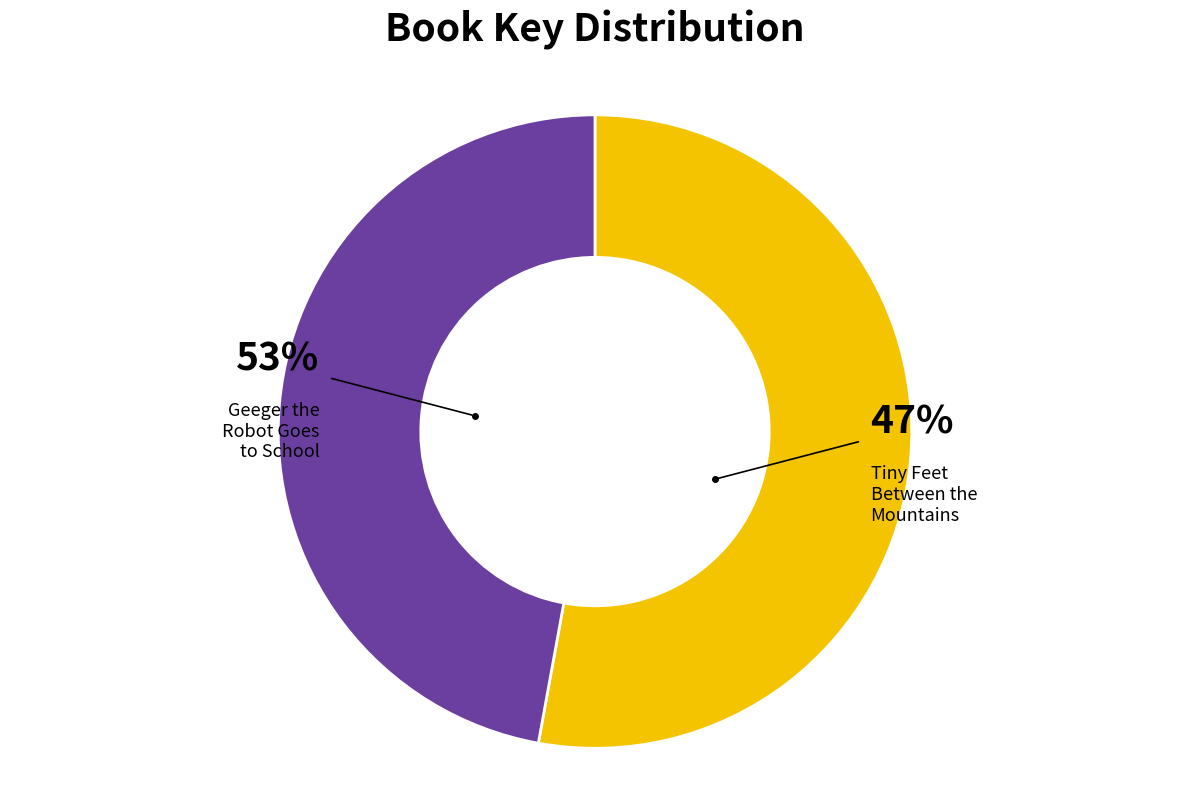

Does any single category account for the majority?

Yes